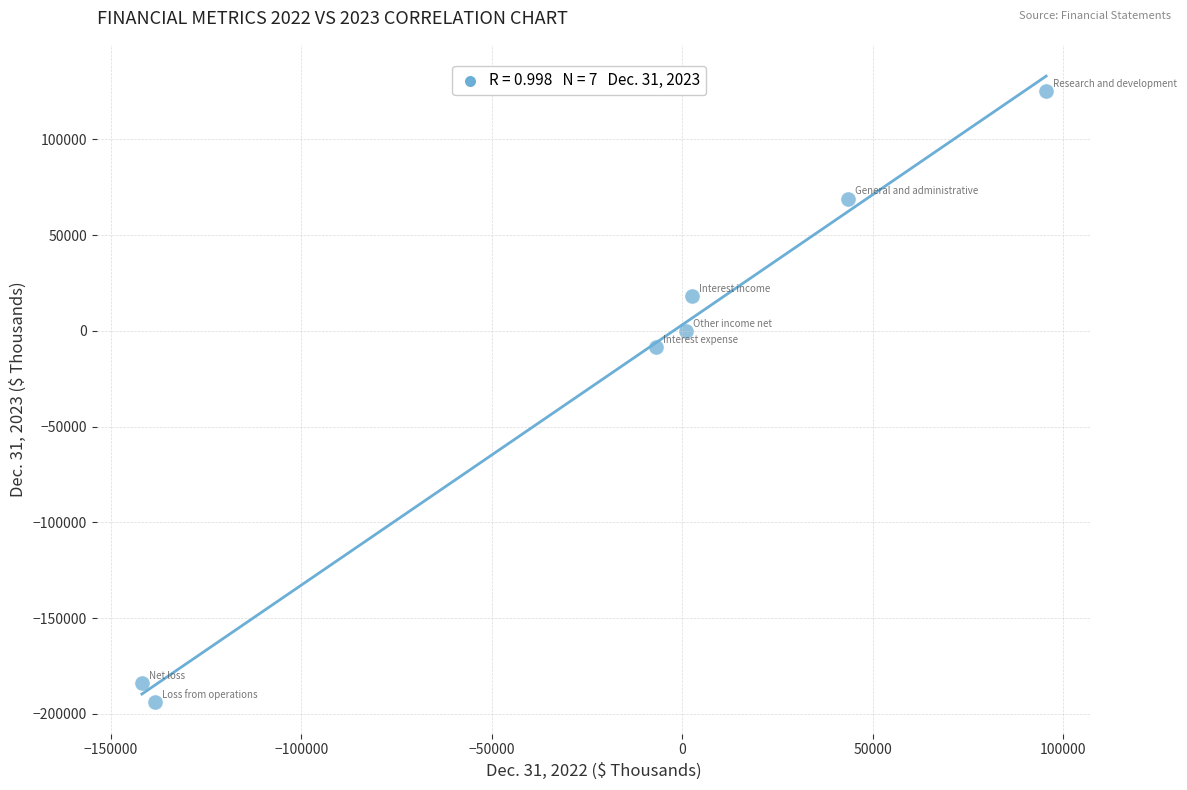

What is the range of Y values (max minus min)?

318990